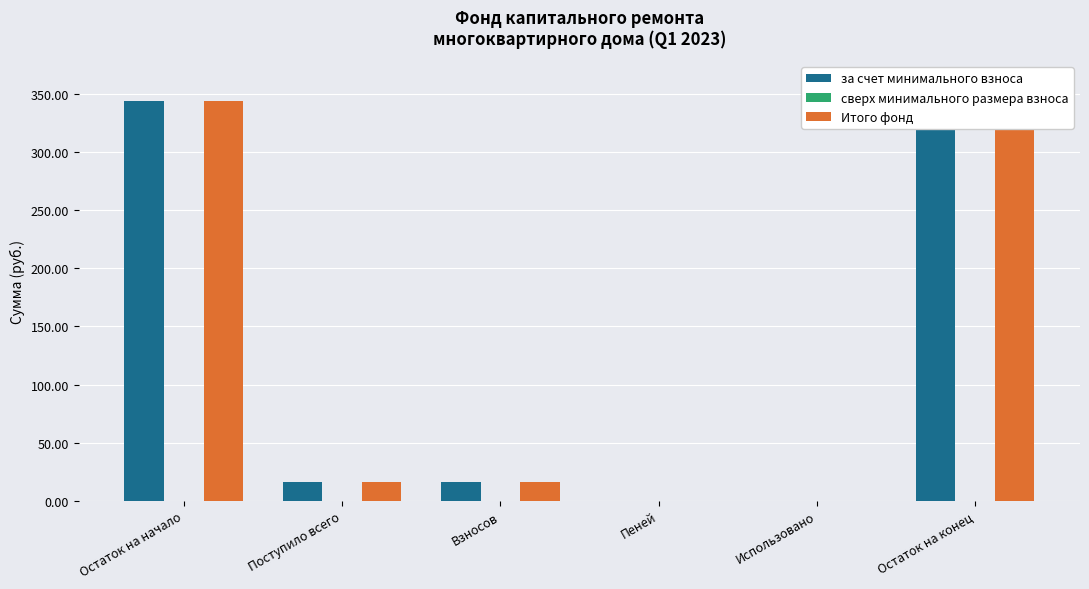

At how many categories does at least one series exceed 138?

2